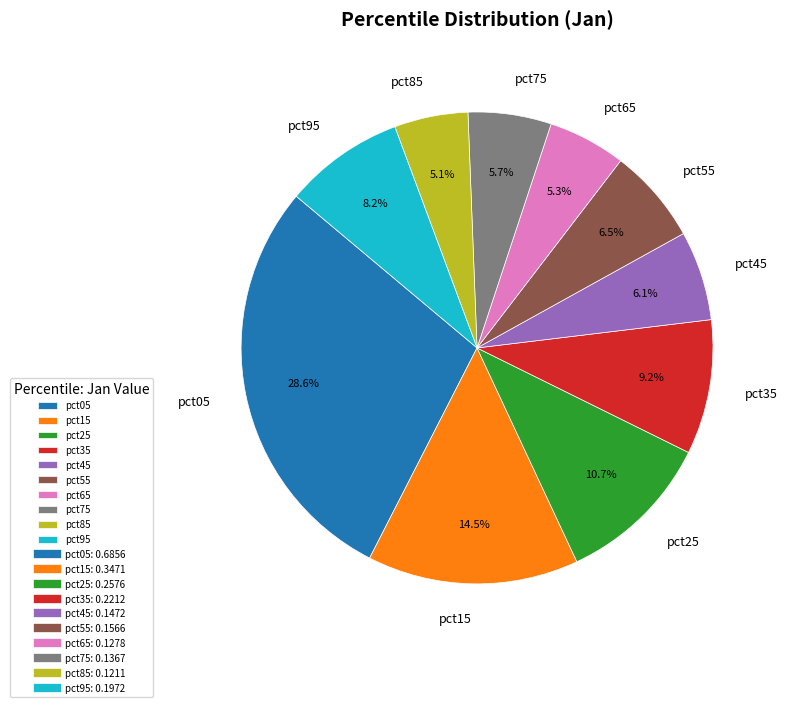

Which slice is the largest?

pct05